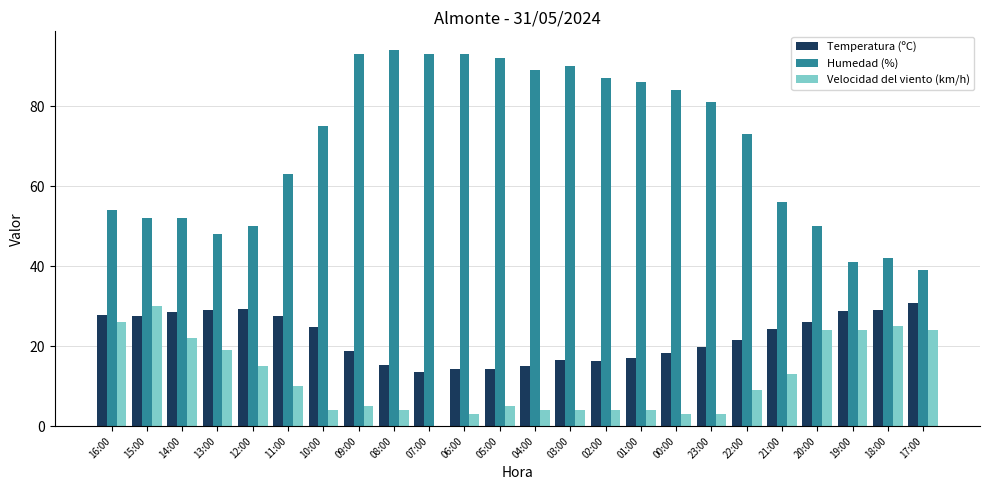

The value of Temperatura (ºC) at 19:00 is 28.8. True or false?

True